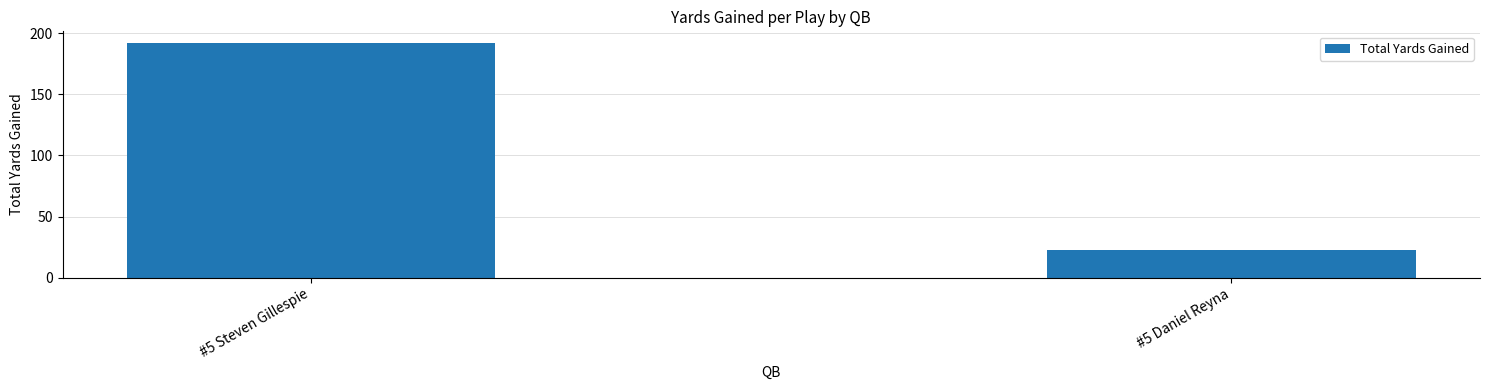

Is it true that the value at #5 Daniel Reyna is 11?

False